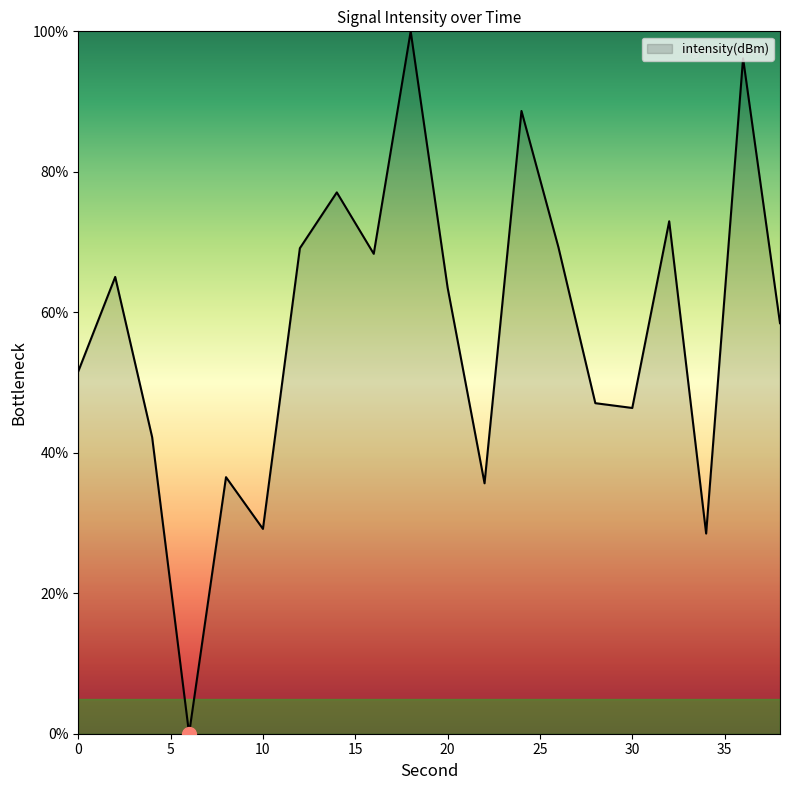

Does the chart have visible grid lines?

No